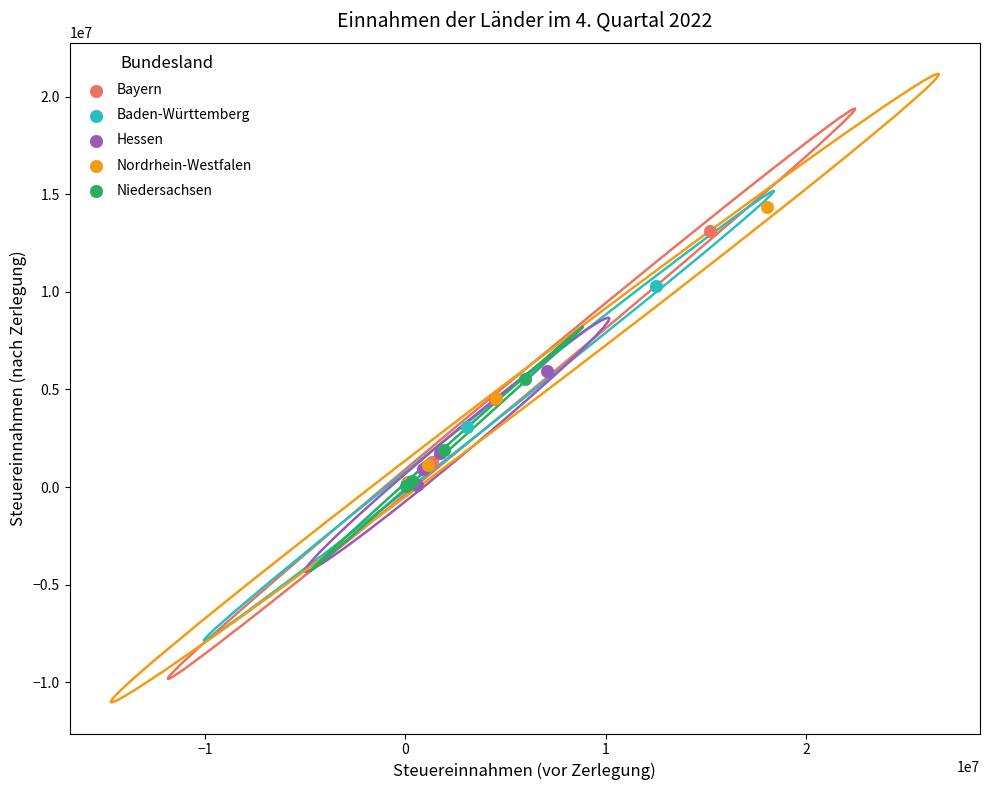

Which series has the largest Y range (max minus min)?

Nordrhein-Westfalen